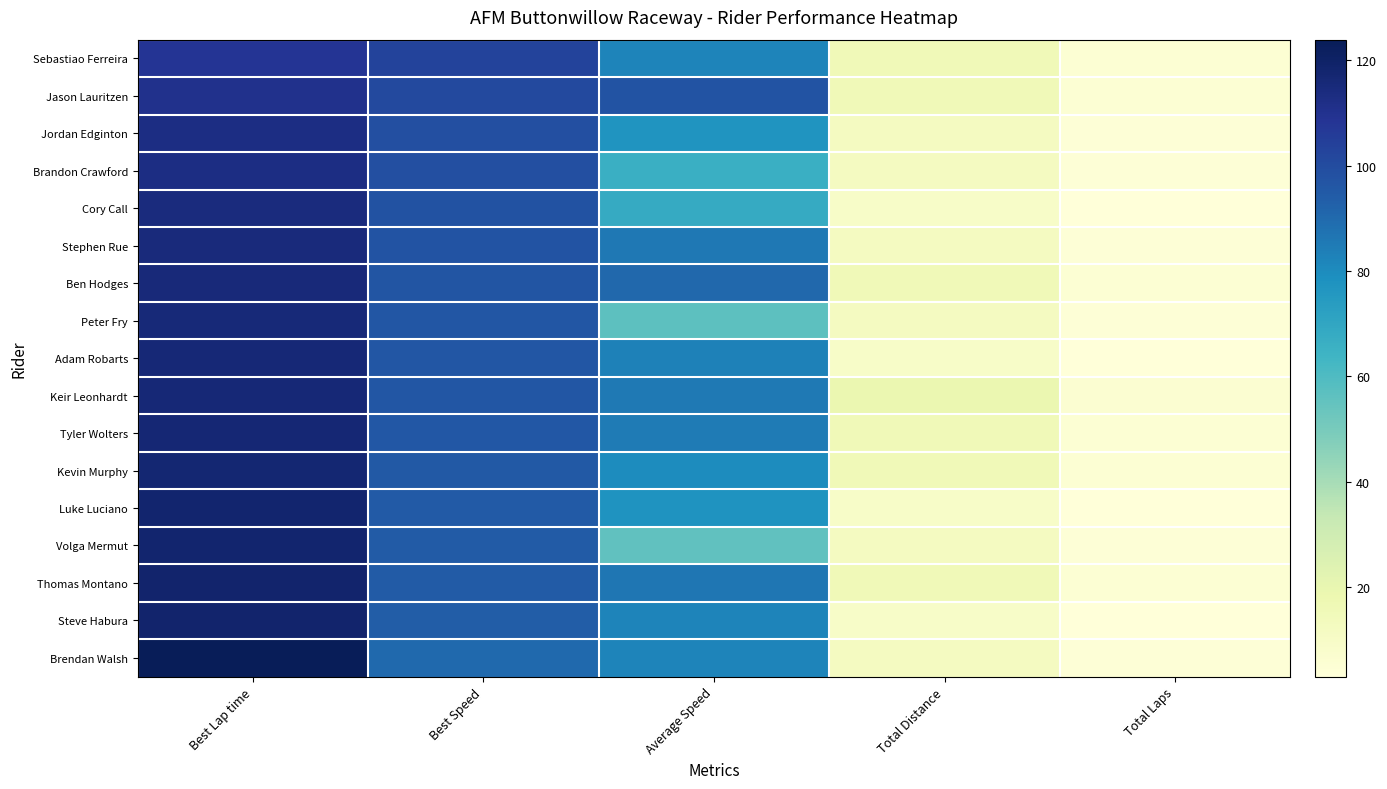

Which series has the largest range (max minus min)?

Brendan Walsh